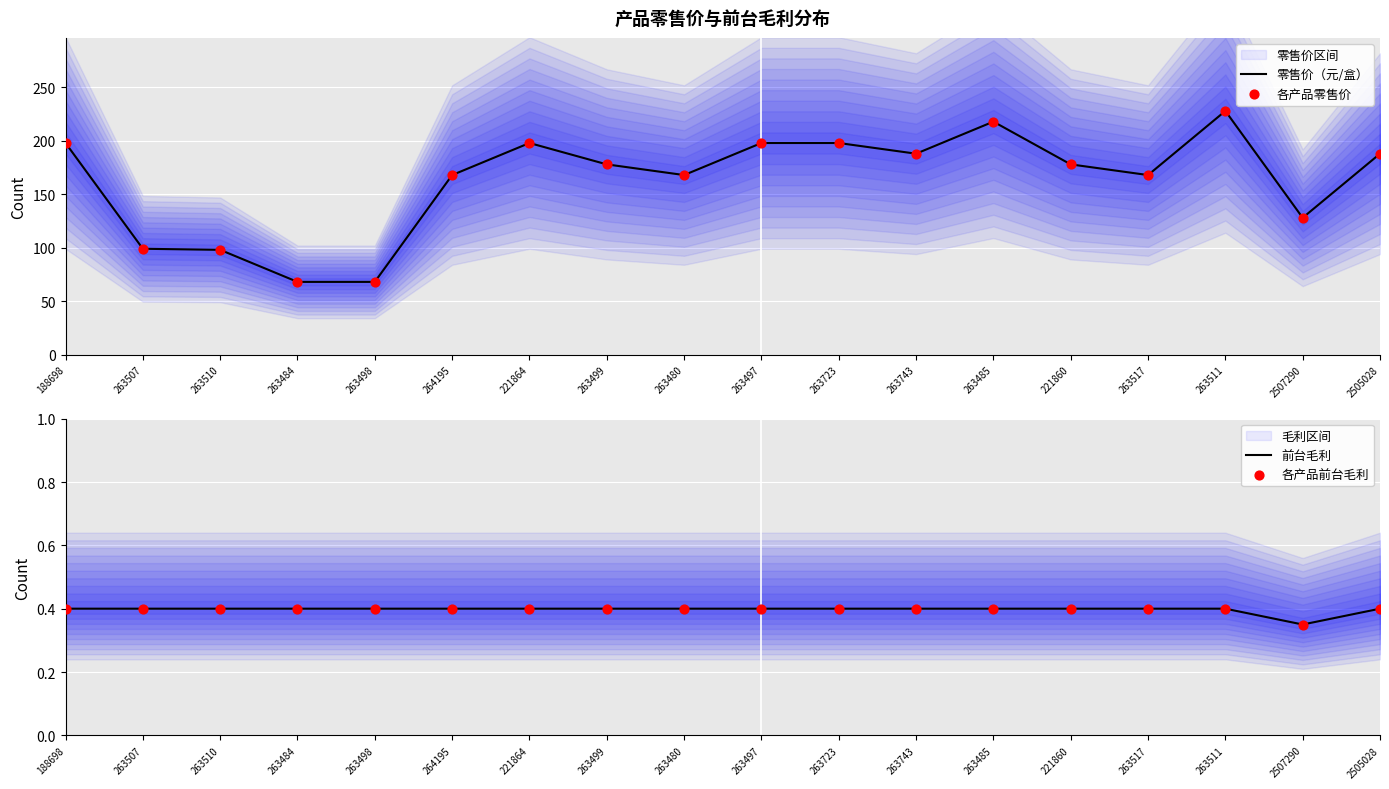

At how many categories does at least one series exceed 89?

16